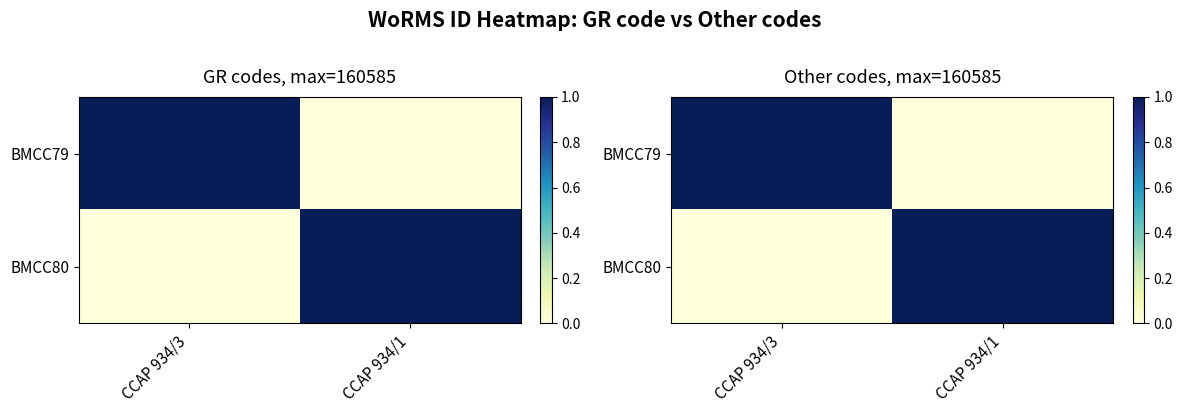

Is the value of BMCC79 at CCAP 934/3 greater than the value of BMCC80 at CCAP 934/3?

Yes